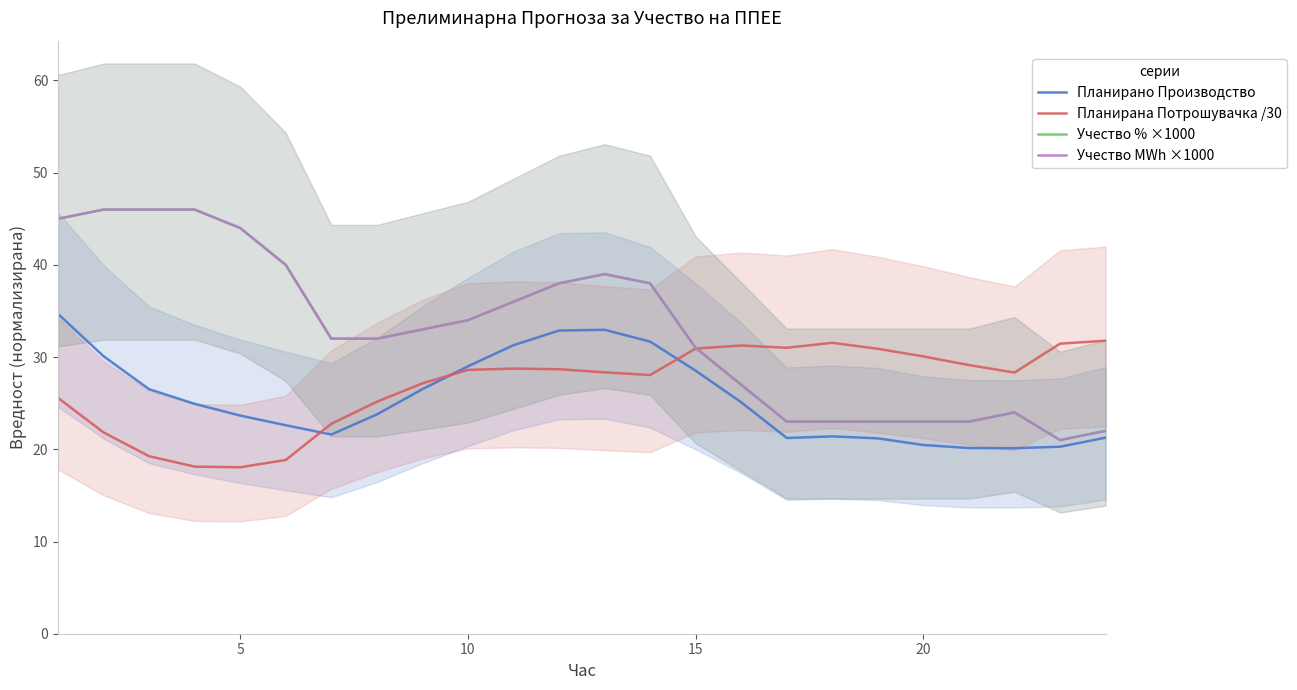

How many data points in Учество MWh ×1000 are less than 33?

12